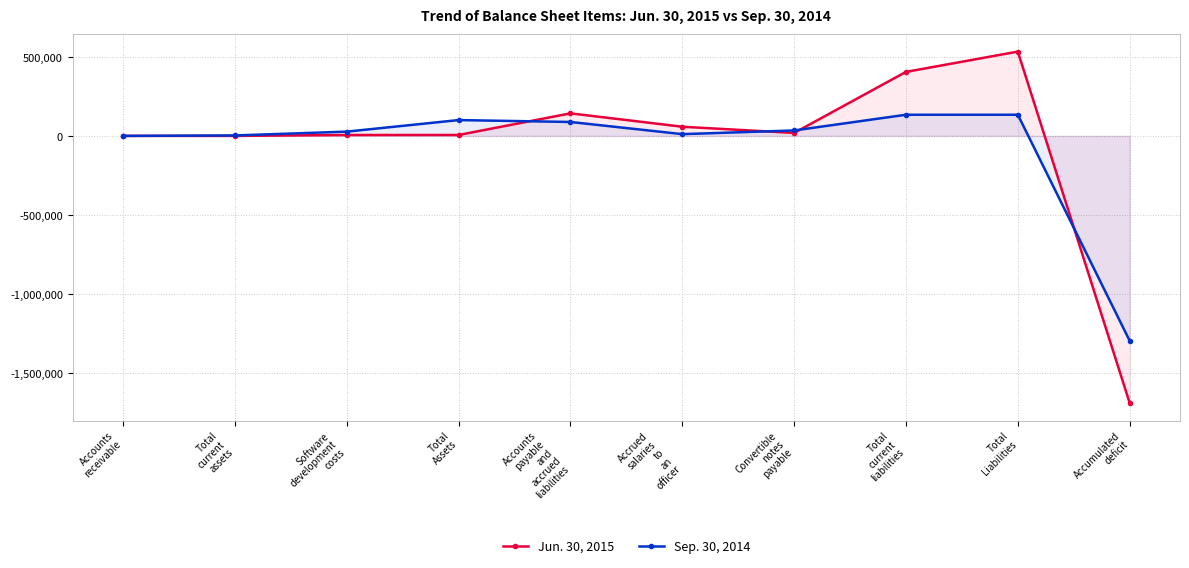

Reading left to right, extract all data points from this chart.

Jun. 30, 2015: Accounts
receivable=153	Total
current
assets=154	Software
development
costs=5792	Total
Assets=5946	Accounts
payable
and
accrued
liabilities=142591	Accrued
salaries
to
an
officer=58019	Convertible
notes
payable=18845	Total
current
liabilities=404509	Total
Liabilities=532675	Accumulated
deficit=-1686942
Sep. 30, 2014: Accounts
receivable=125	Total
current
assets=2998	Software
development
costs=27136	Total
Assets=100134	Accounts
payable
and
accrued
liabilities=88087	Accrued
salaries
to
an
officer=11250	Convertible
notes
payable=34496	Total
current
liabilities=133833	Total
Liabilities=133833	Accumulated
deficit=-1294258